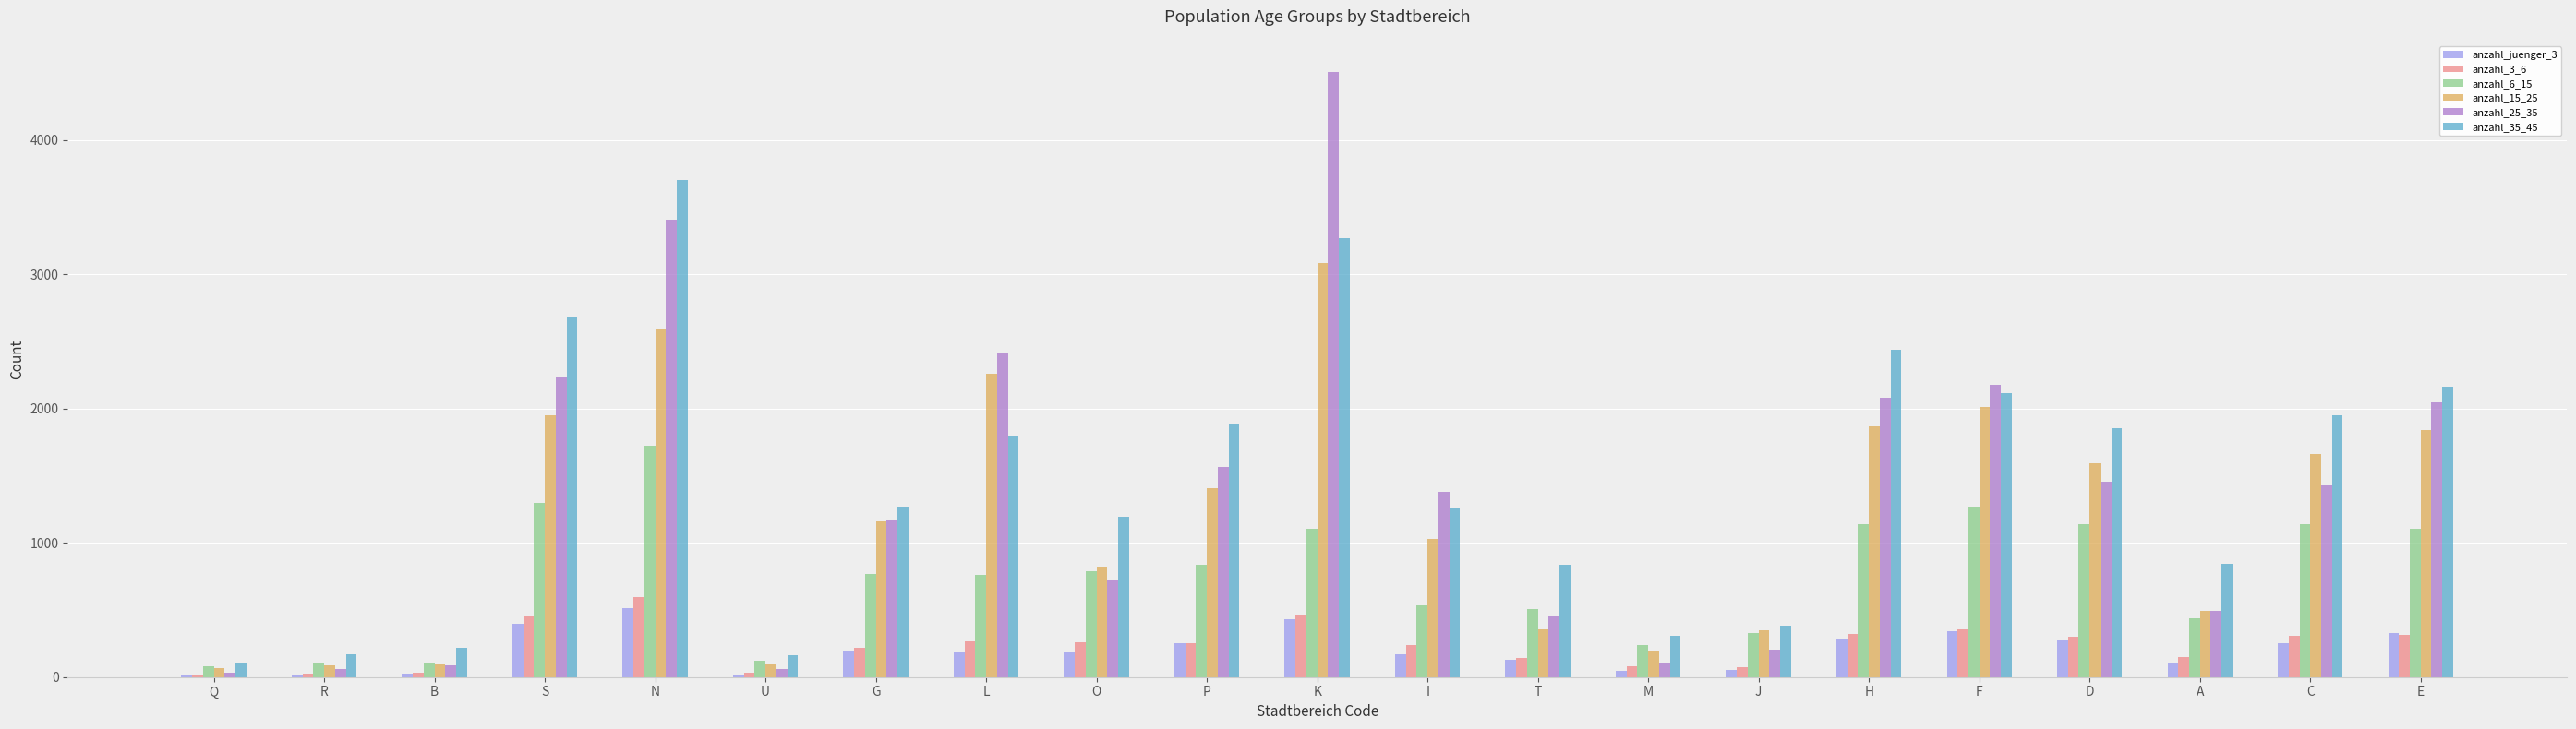

What is the average value of the anzahl_6_15 series?

740